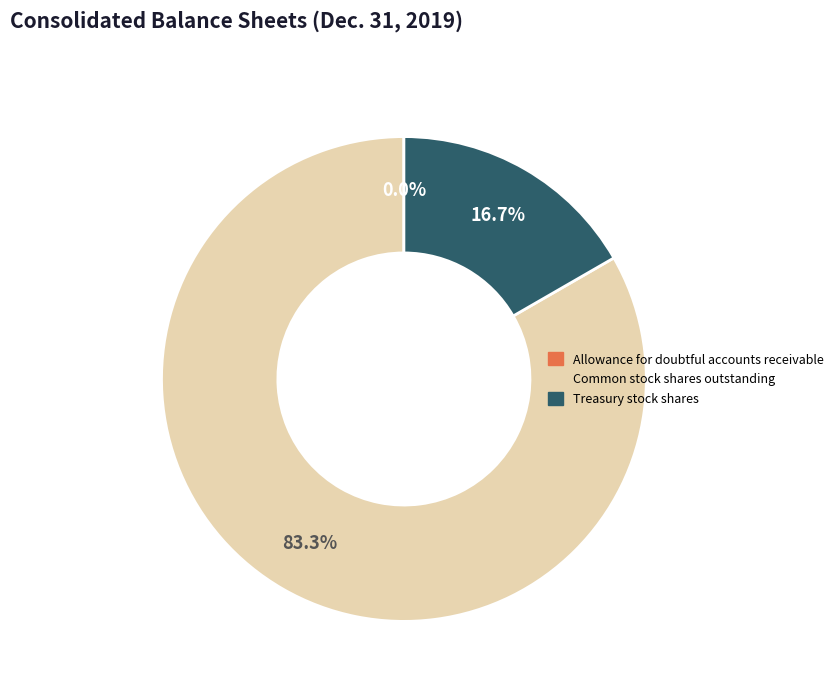

Is the sum of Treasury stock shares and Common stock shares outstanding greater than half?

Yes